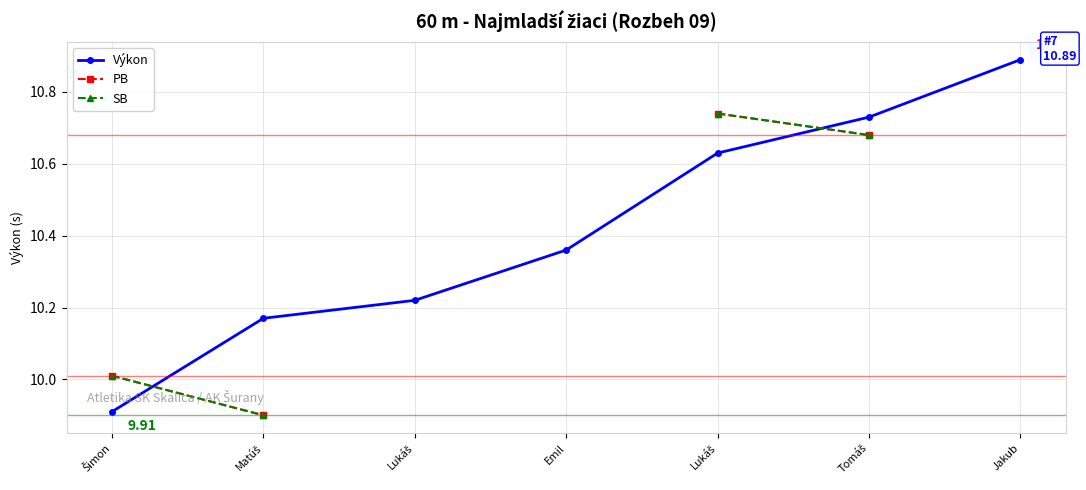

True or false: SB has a value of 9.9 at Matúš.

True